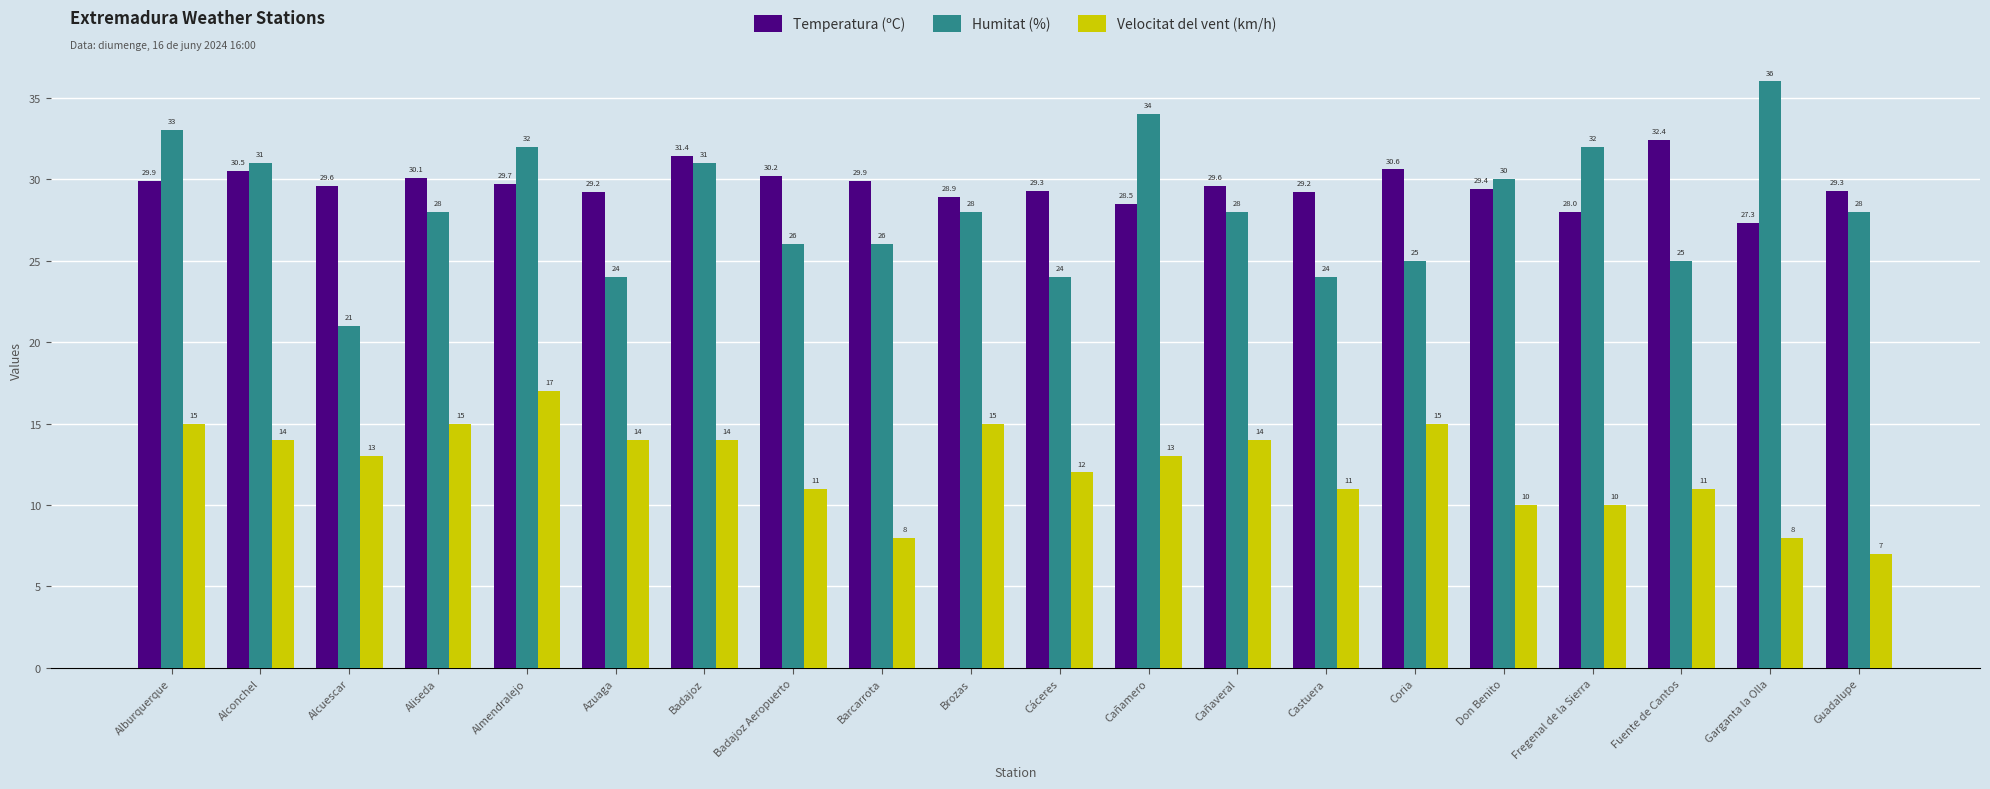

What is the sum of all Temperatura (ºC) values?

593.0